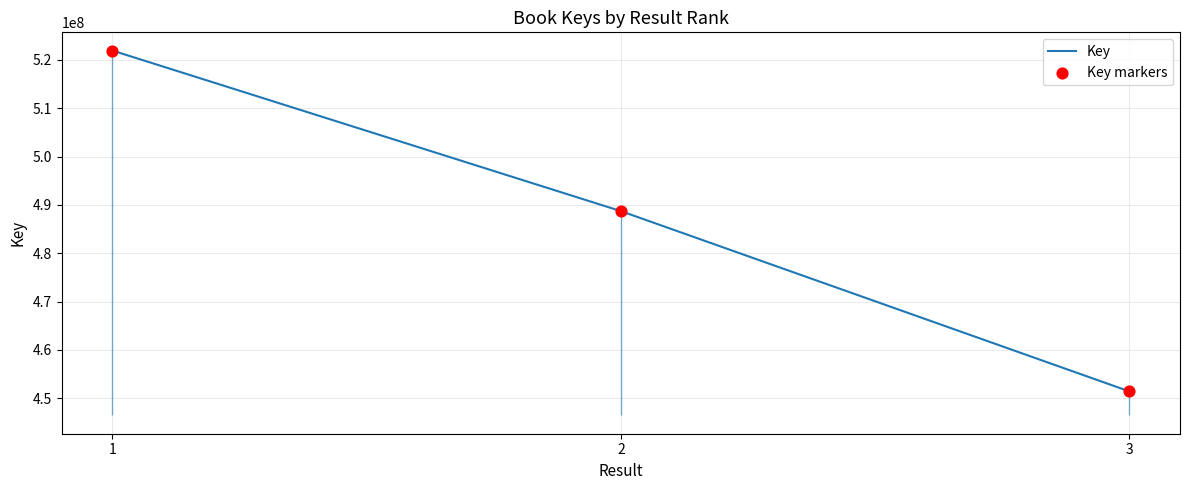

What is the total value across all series at 1?

1043887386